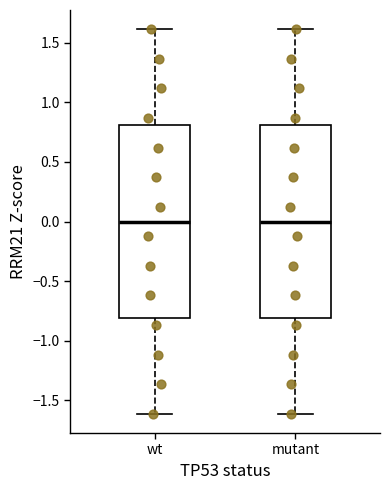

Where does the upper whisker of the box for wt end on the y-axis? The values are not printed on the chart, so give them approximately, as read against the axis.

1.6